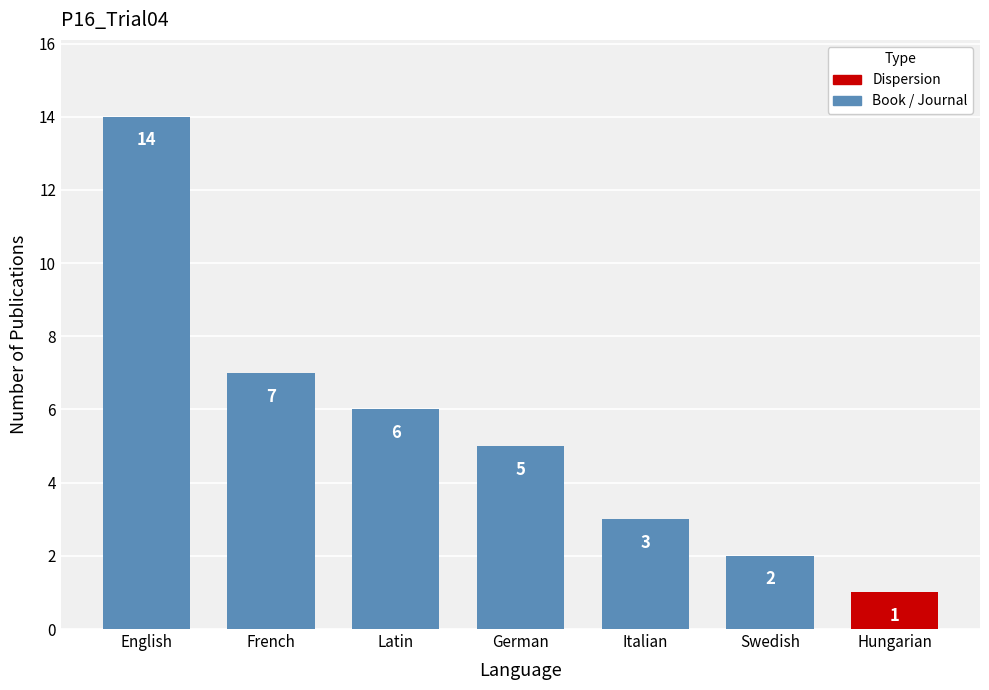

How many distinct data groups are displayed?

1